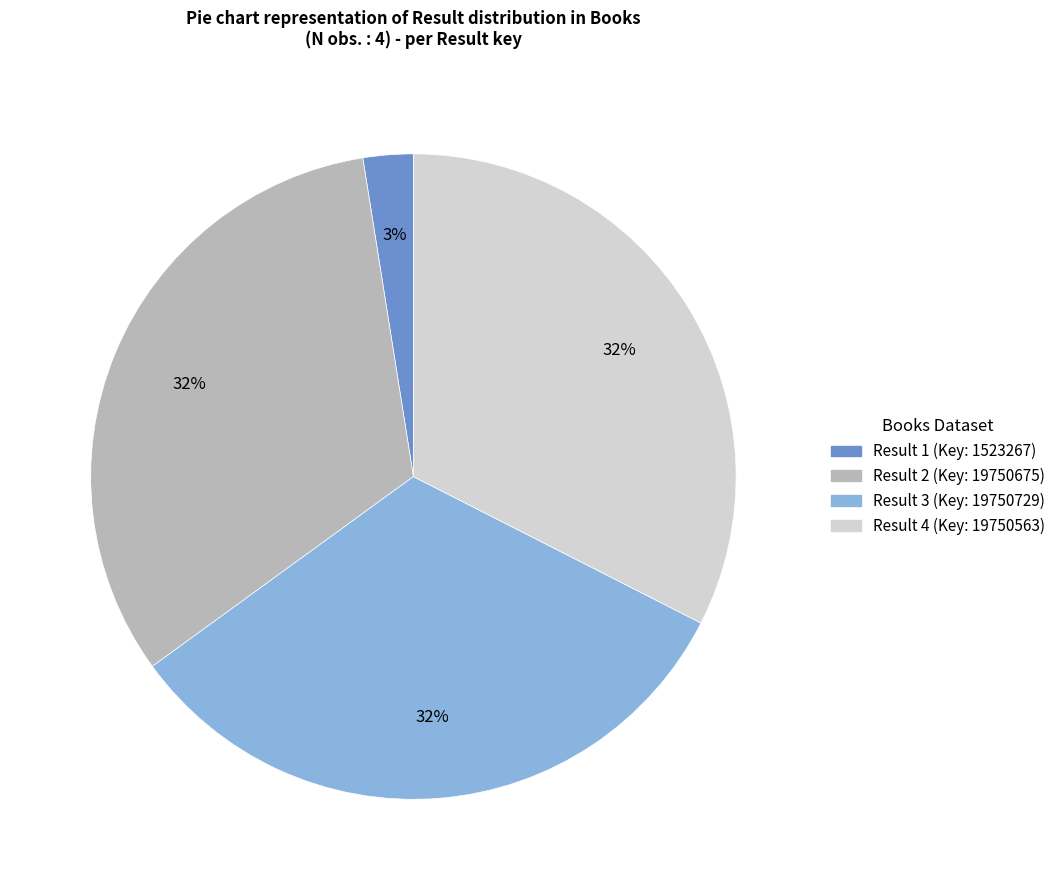

How many segments does this pie chart have?

4